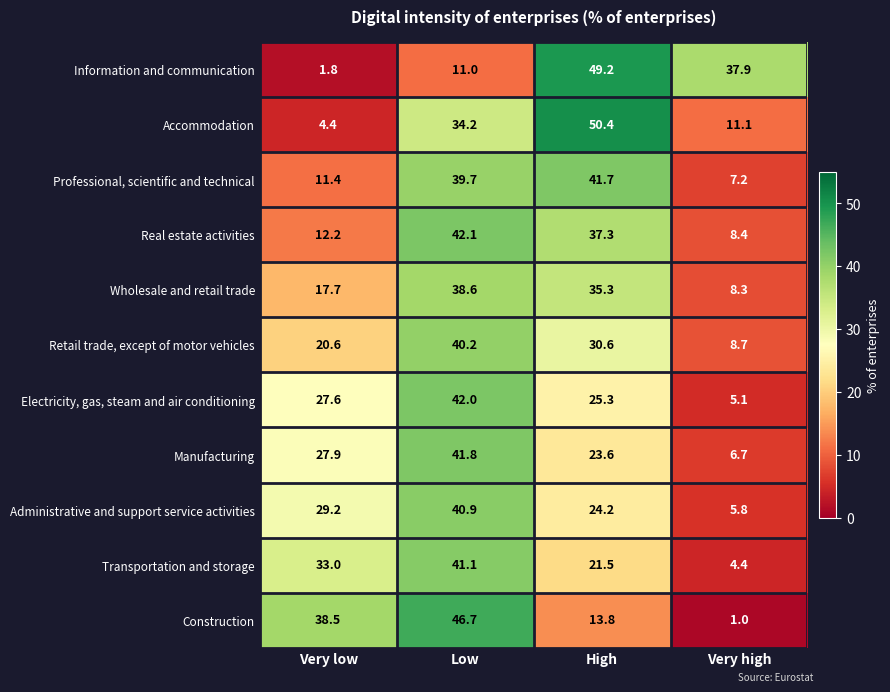

Where is Electricity, gas, steam and air conditioning nearest to the value 23?

High